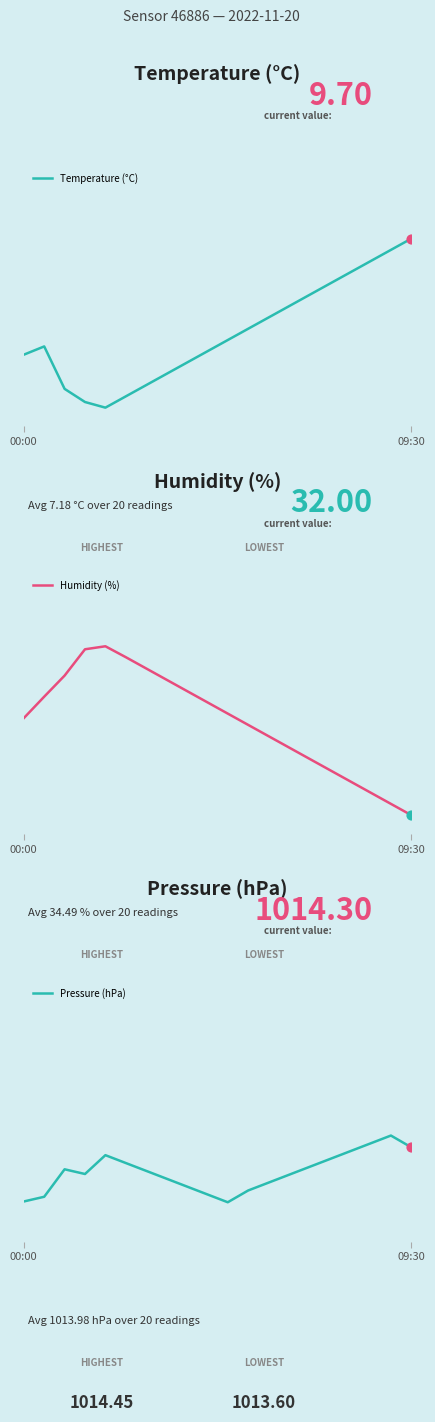

Is the value of Humidity (%) at 09:30 greater than the value of Pressure (hPa) at 18?

No